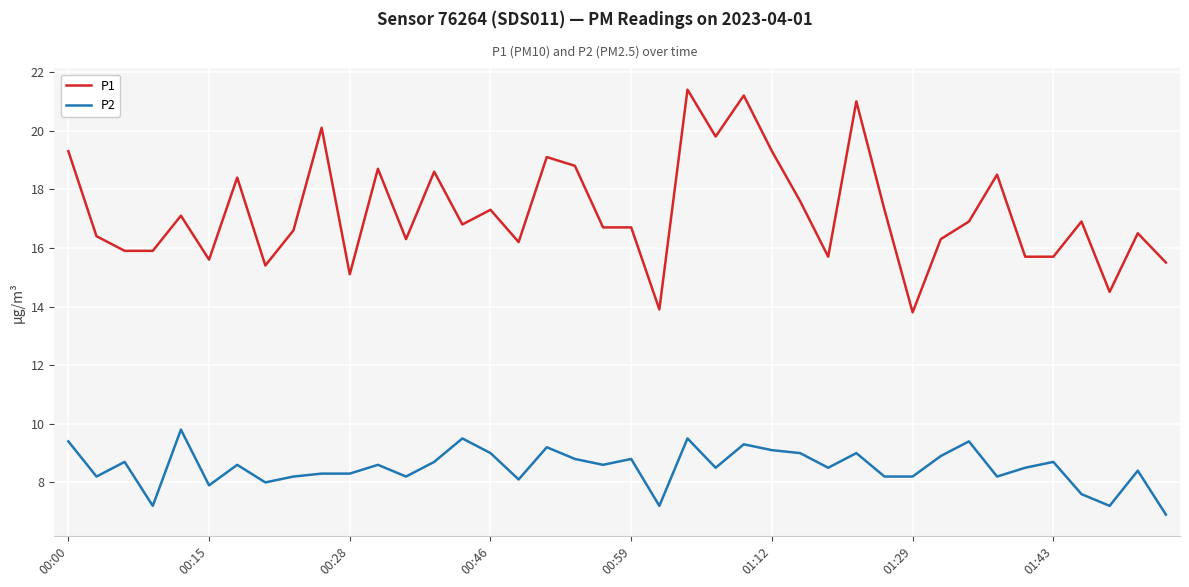

Which series has the largest total across all categories?

P1